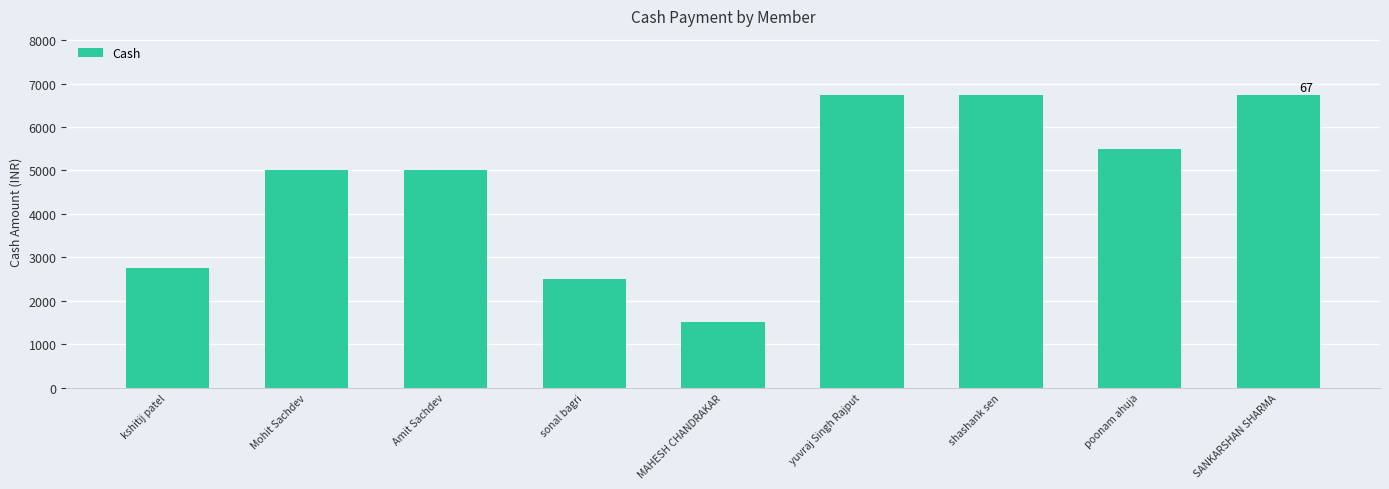

How many bars are there in total?

9